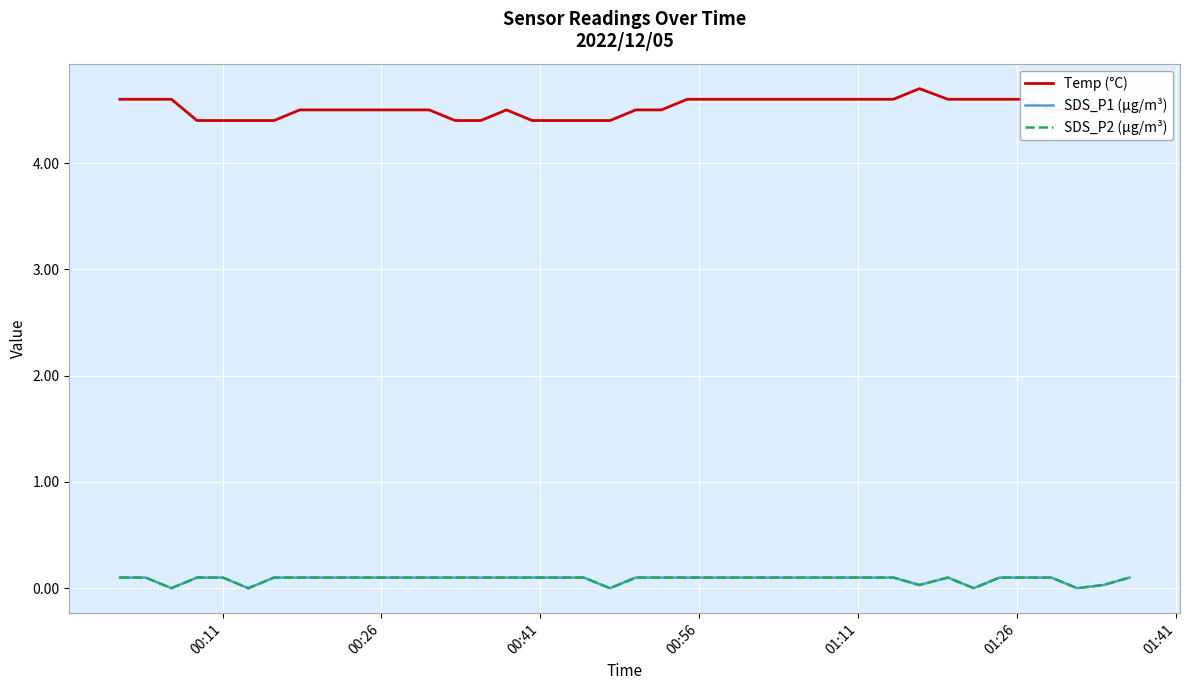

Reading left to right, list all the values displayed in this chart.

Temp (°C): 4.6	4.6	4.6	4.4	4.4	4.4	4.4	4.5	4.5	4.5	4.5	4.5	4.5	4.4	4.4	4.5	4.4	4.4	4.4	4.4	4.5	4.5	4.6	4.6	4.6	4.6	4.6	4.6	4.6	4.6	4.6	4.7	4.6	4.6	4.6	4.6	4.5	4.5	4.5	4.5
SDS_P1 (µg/m³): 0.1	0.1	0.0	0.1	0.1	0.0	0.1	0.1	0.1	0.1	0.1	0.1	0.1	0.1	0.1	0.1	0.1	0.1	0.1	0.0	0.1	0.1	0.1	0.1	0.1	0.1	0.1	0.1	0.1	0.1	0.1	0.0	0.1	0.0	0.1	0.1	0.1	0.0	0.0	0.1
SDS_P2 (µg/m³): 0.1	0.1	0.0	0.1	0.1	0.0	0.1	0.1	0.1	0.1	0.1	0.1	0.1	0.1	0.1	0.1	0.1	0.1	0.1	0.0	0.1	0.1	0.1	0.1	0.1	0.1	0.1	0.1	0.1	0.1	0.1	0.0	0.1	0.0	0.1	0.1	0.1	0.0	0.0	0.1